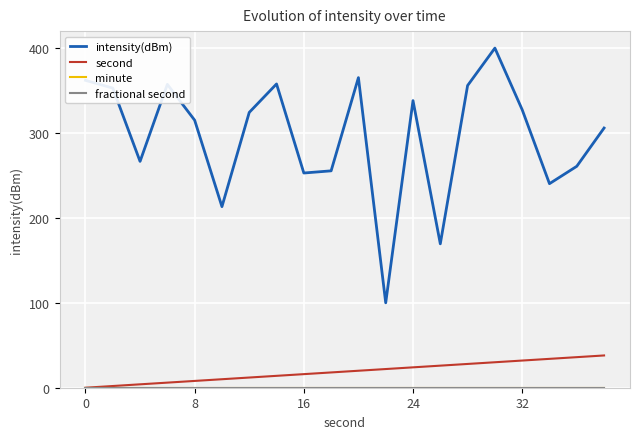

Does the chart have visible grid lines?

Yes